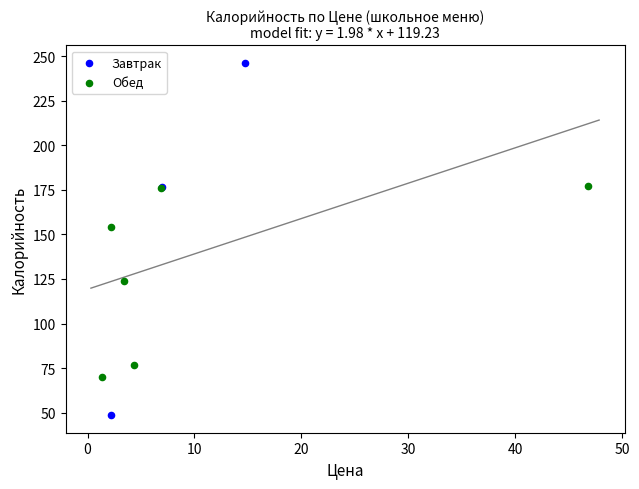

Which series has the largest Y range (max minus min)?

Завтрак